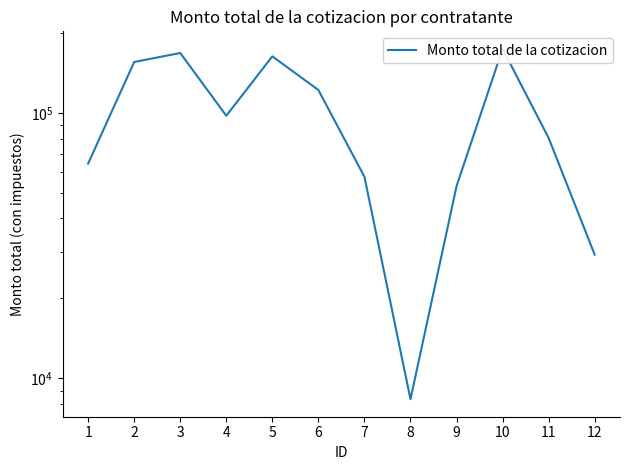

Between 11 and 1, which is larger?

11